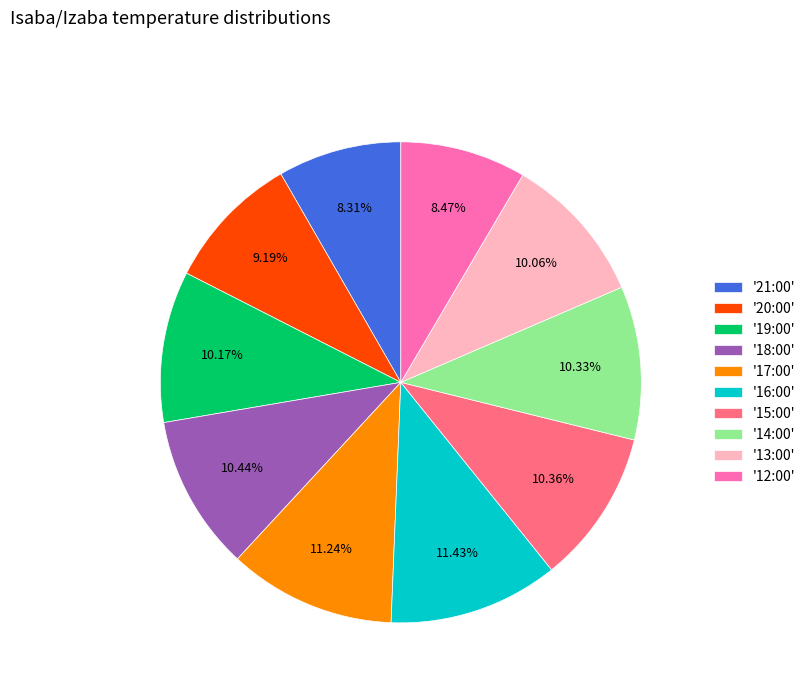

Is there a majority slice in this chart?

No